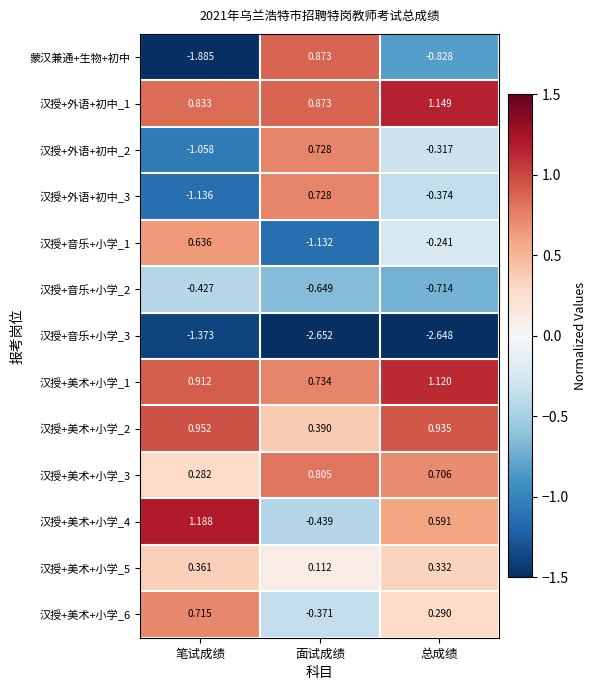

At which label is 汉授+美术+小学_5 closest to 0?

面试成绩